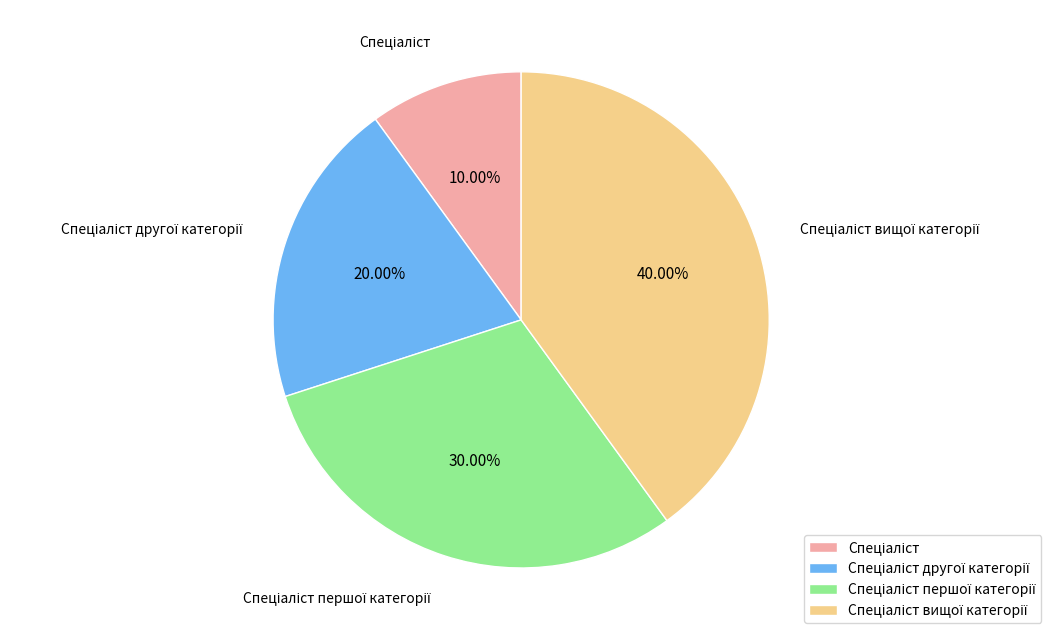

Is there any slice that represents more than half of the pie?

No